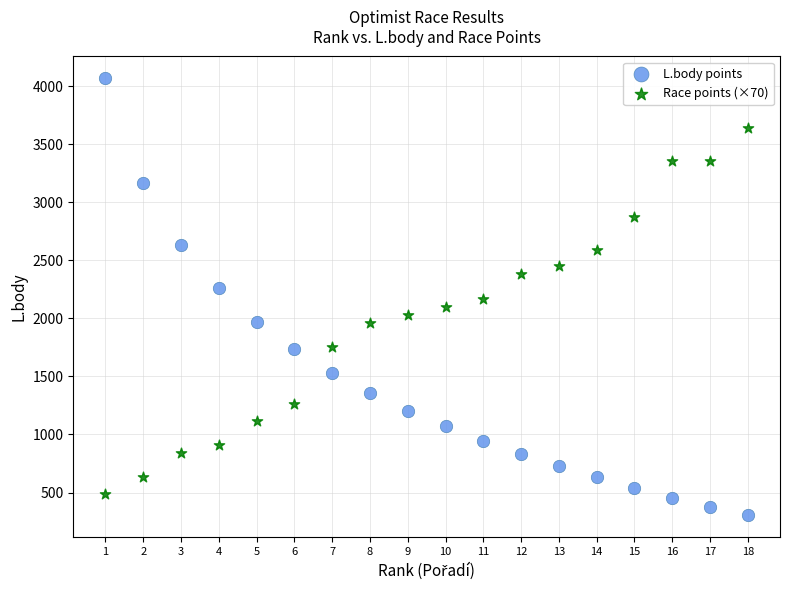

Which series contains the lowest Y value?

L.body points